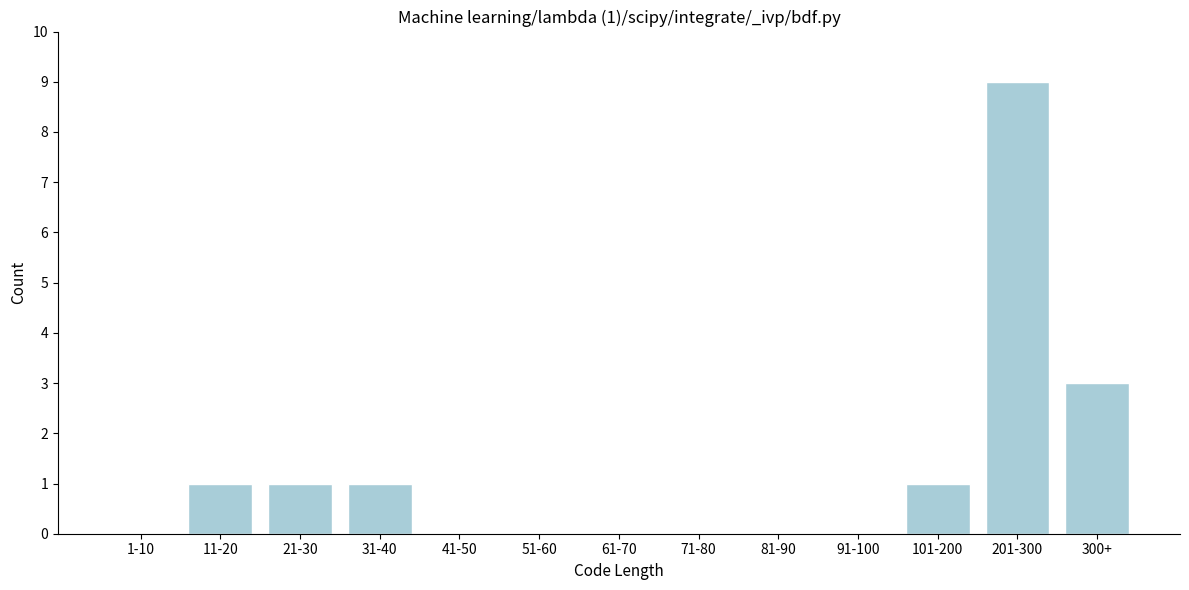

Reading left to right, extract all data points from this chart.

1-10=0	11-20=1	21-30=1	31-40=1	41-50=0	51-60=0	61-70=0	71-80=0	81-90=0	91-100=0	101-200=1	201-300=9	300+=3